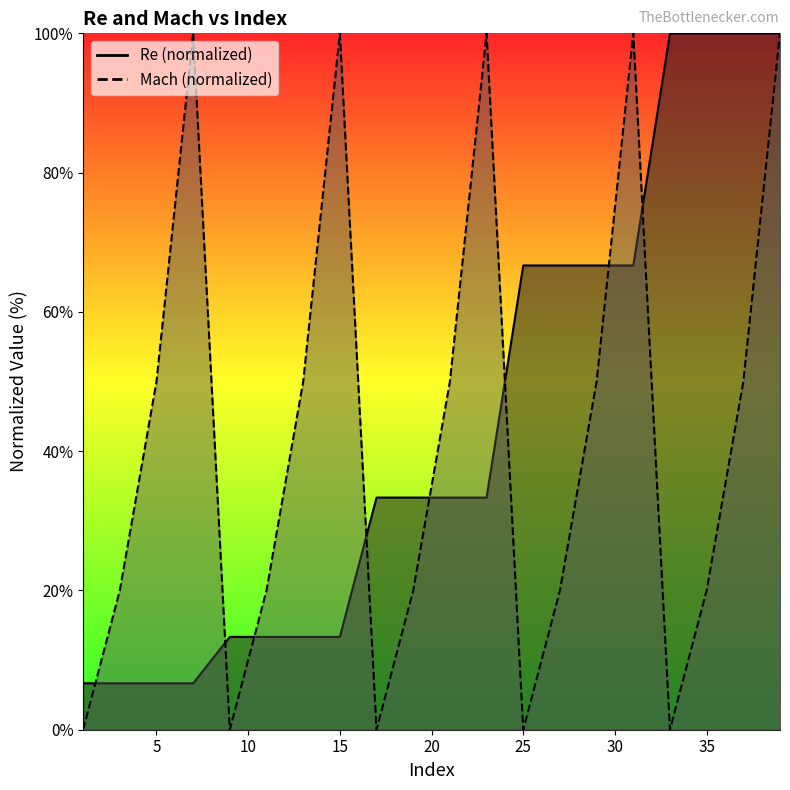

What is the maximum value shown in the chart?

100.0